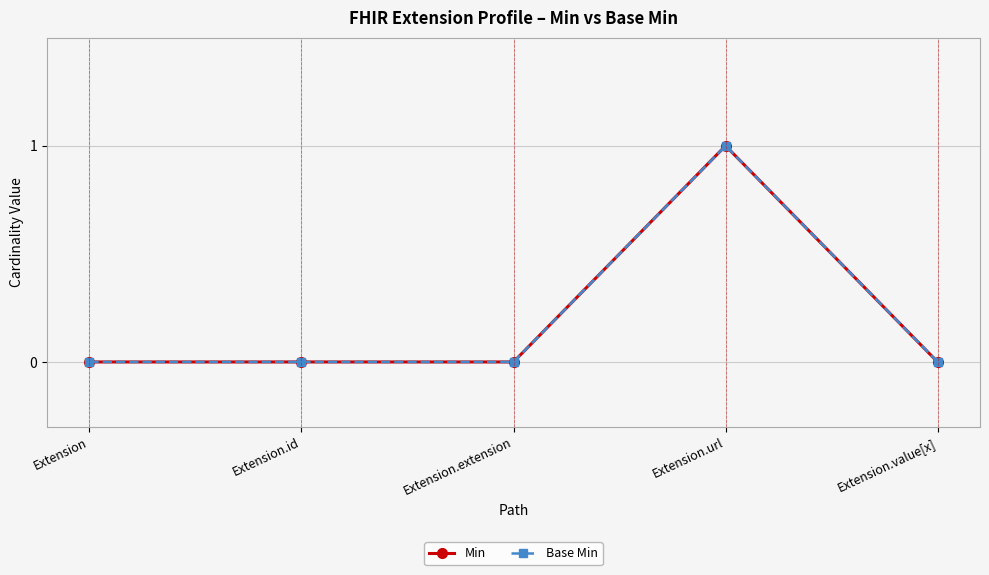

True or false: Base Min has a value of 1 at Extension.url.

True